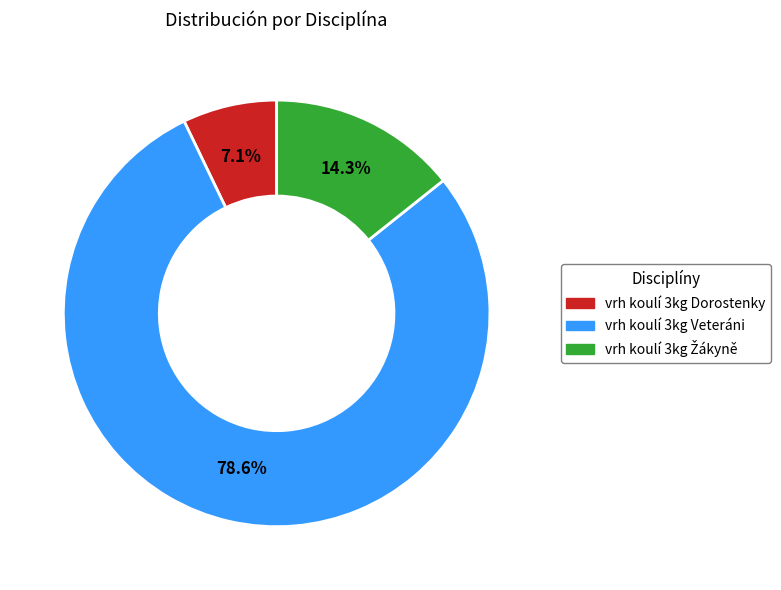

Which slice is the largest?

vrh koulí 3kg Veteráni